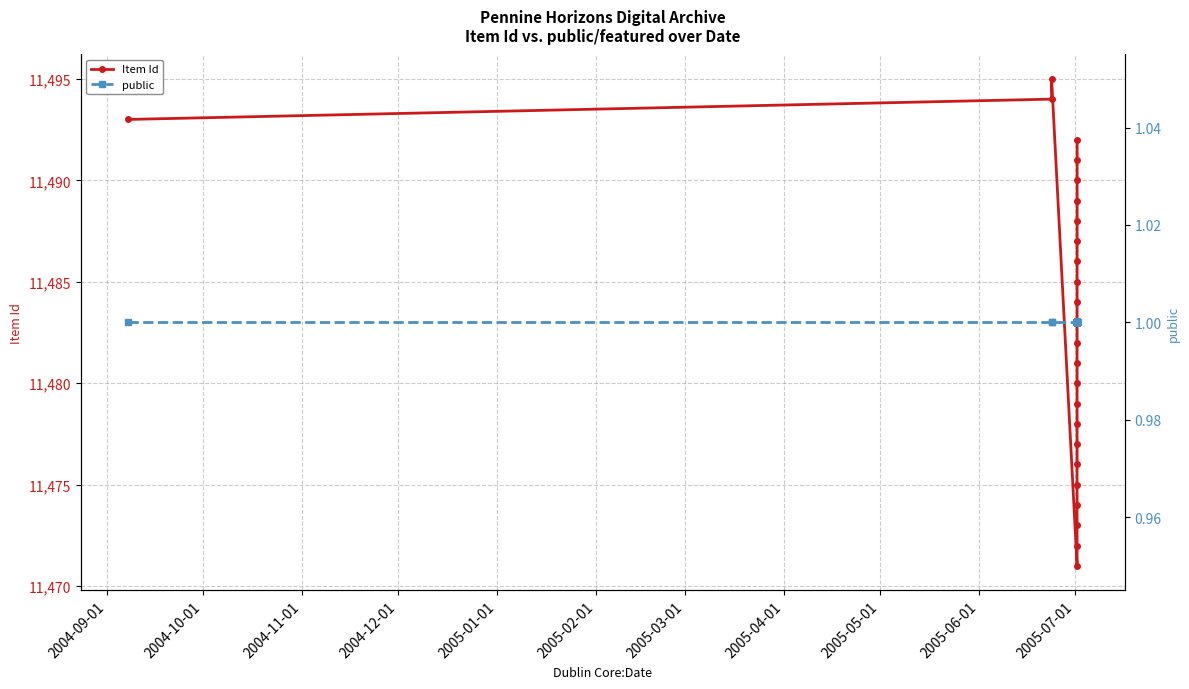

Reading right to left, transcribe all the data shown in this chart.

Item Id: 11492	11491	11490	11489	11488	11487	11486	11485	11484	11483	11482	11481	11480	11479	11478	11477	11476	11475	11474	11473	11472	11471	11495	11494	11493
public: 1	1	1	1	1	1	1	1	1	1	1	1	1	1	1	1	1	1	1	1	1	1	1	1	1